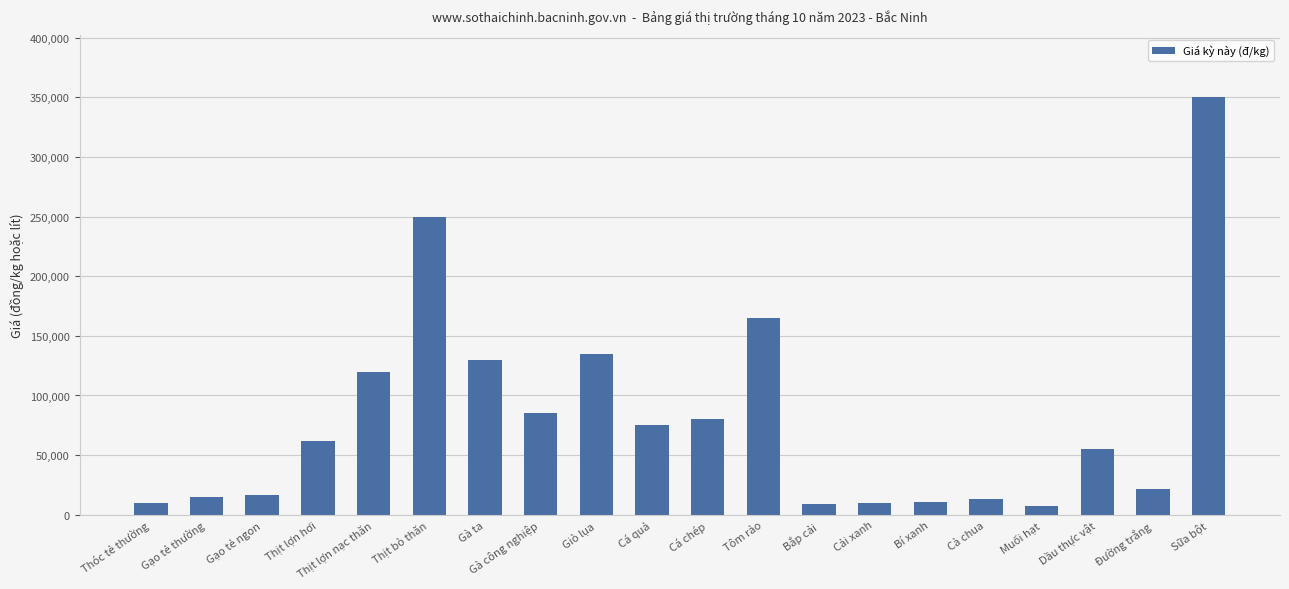

At which category does the chart reach its peak across all series?

Sữa bột